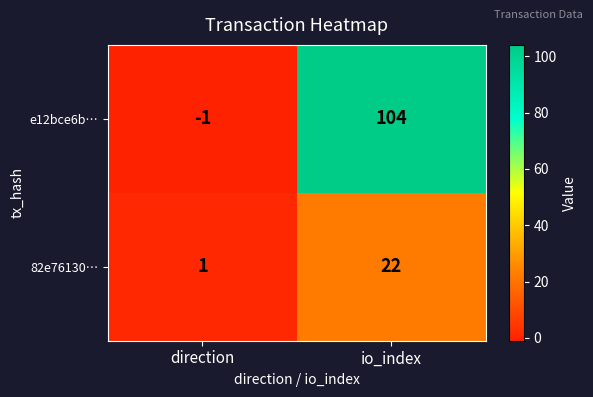

How many data points in 82e76130… are less than 22?

1